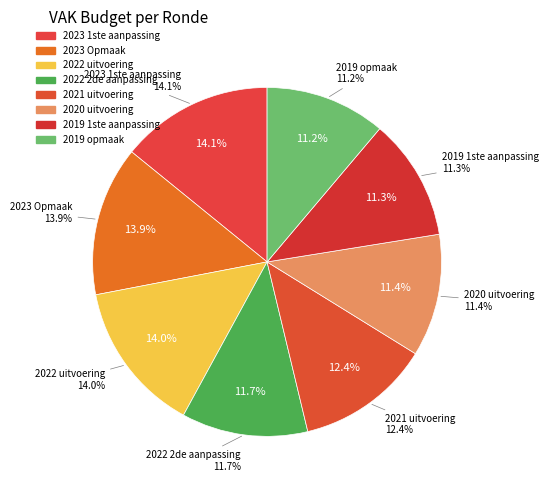

How many slices are in this pie chart?

8